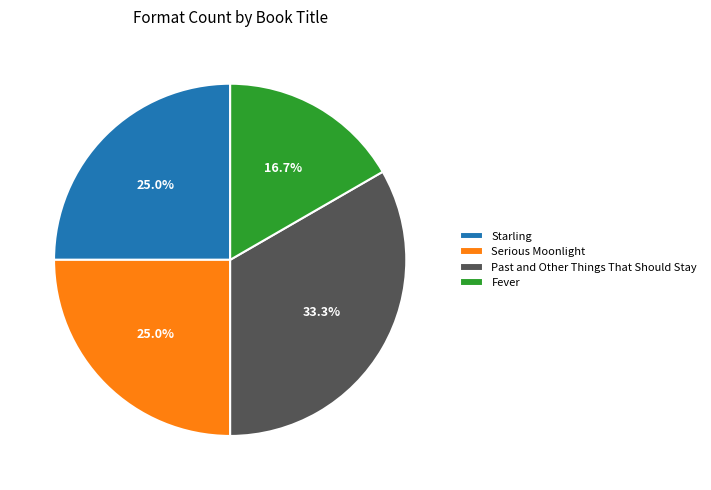

Does Past and Other Things That Should Stay represent more than half of the total?

No